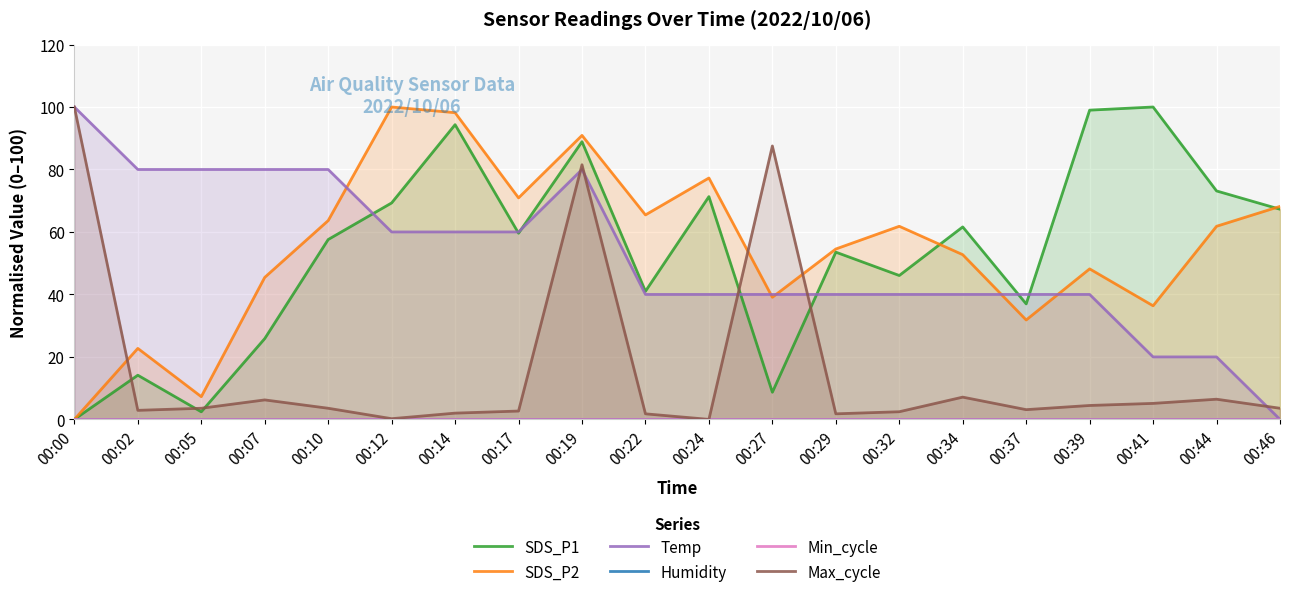

At which label is Humidity closest to 0?

00:00